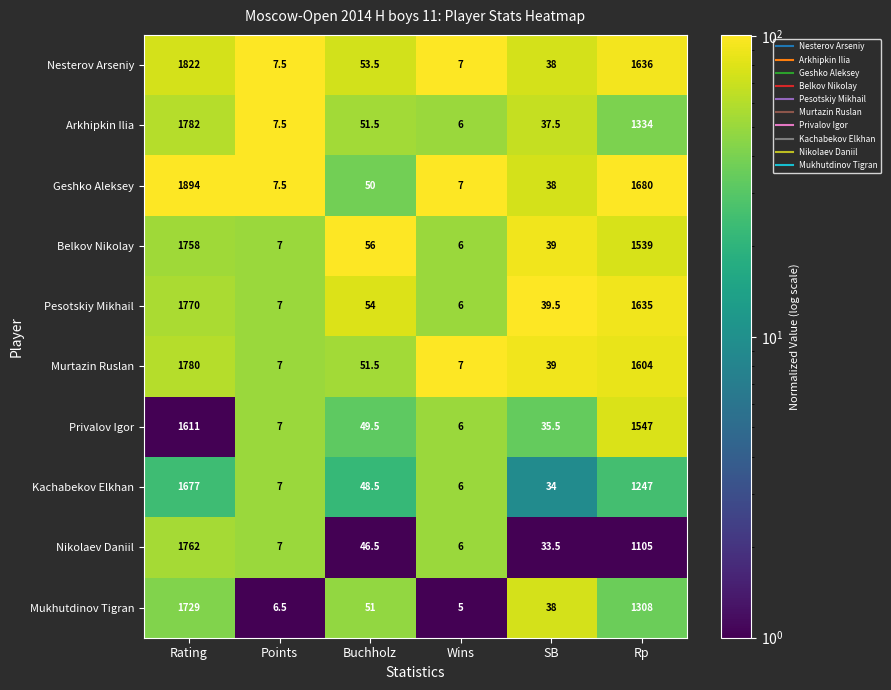

Which series has the largest total across all categories?

Geshko Aleksey